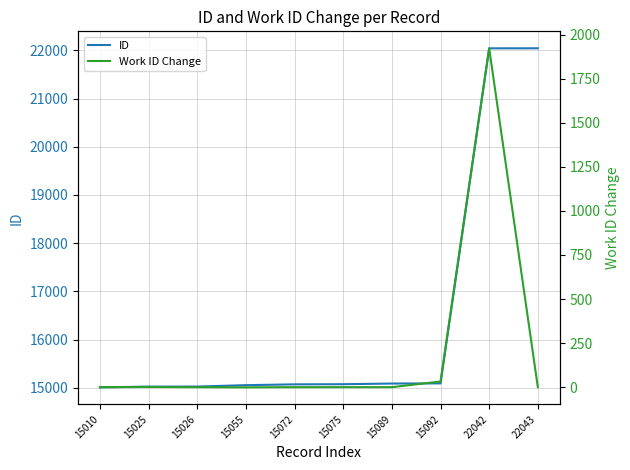

Which series has the largest total across all categories?

ID